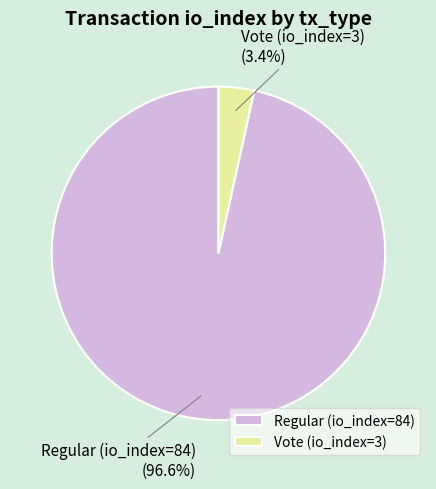

Between Regular (io_index=84) and Vote (io_index=3), which is larger?

Regular (io_index=84)